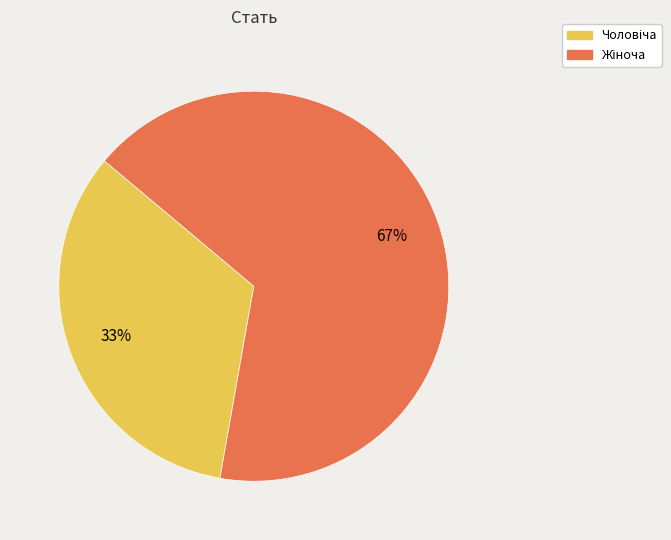

Is there any slice that represents more than half of the pie?

Yes